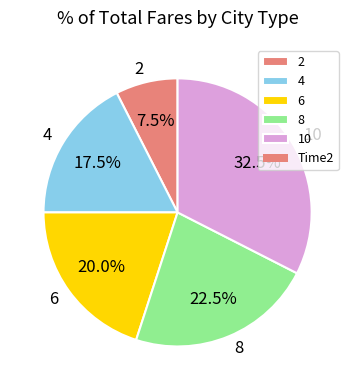

Does 4 represent more than half of the total?

No